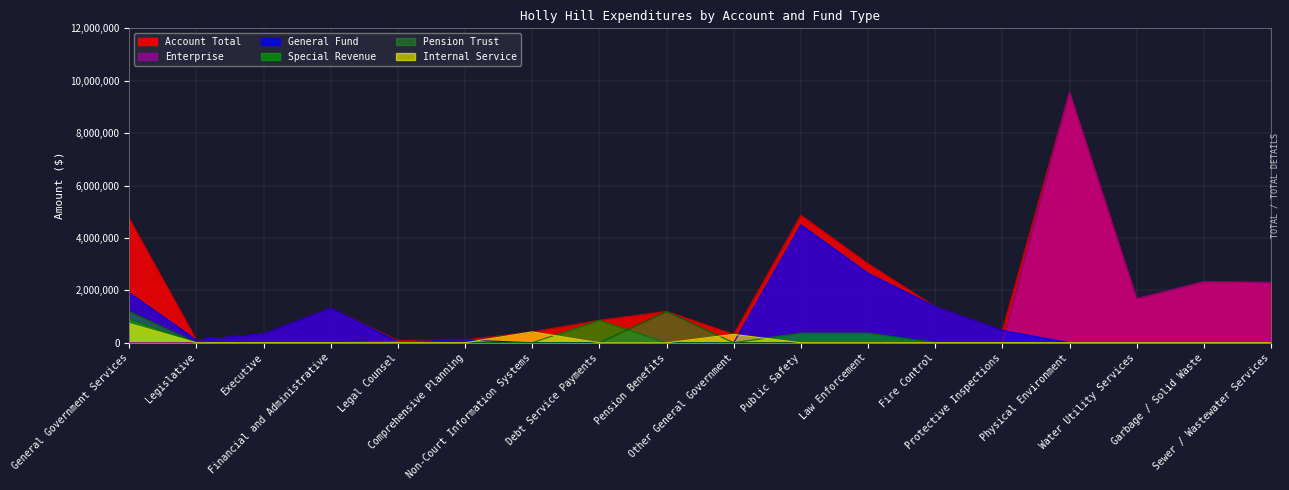

True or false: Enterprise and Special Revenue cross at least once.

False